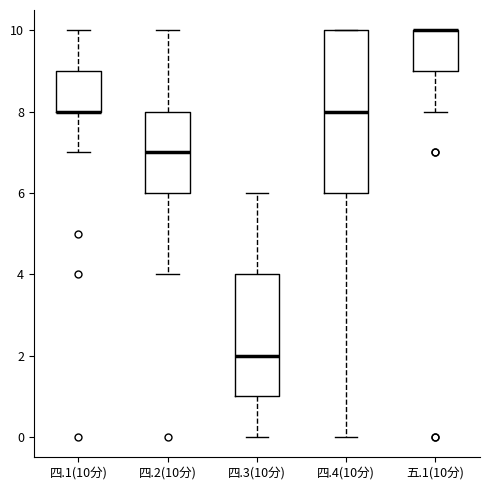

Reading left to right, read every box against the y-axis: the position of its median line, the range the box covers, and the ends of its whiskers. The values are not printed on the chart, so give them approximately, as read against the axis.

四.1(10分): median 8 (drawn on the box's lower edge), box 8 to 9, whiskers 7 to 10
四.2(10分): median 7, box 6 to 8, whiskers 4 to 10
四.3(10分): median 2, box 1 to 4, whiskers 0 to 6
四.4(10分): median 8, box 6 to 10, whiskers 0 to 10
五.1(10分): median 10 (drawn on the box's upper edge), box 9 to 10, whiskers 8 to 10